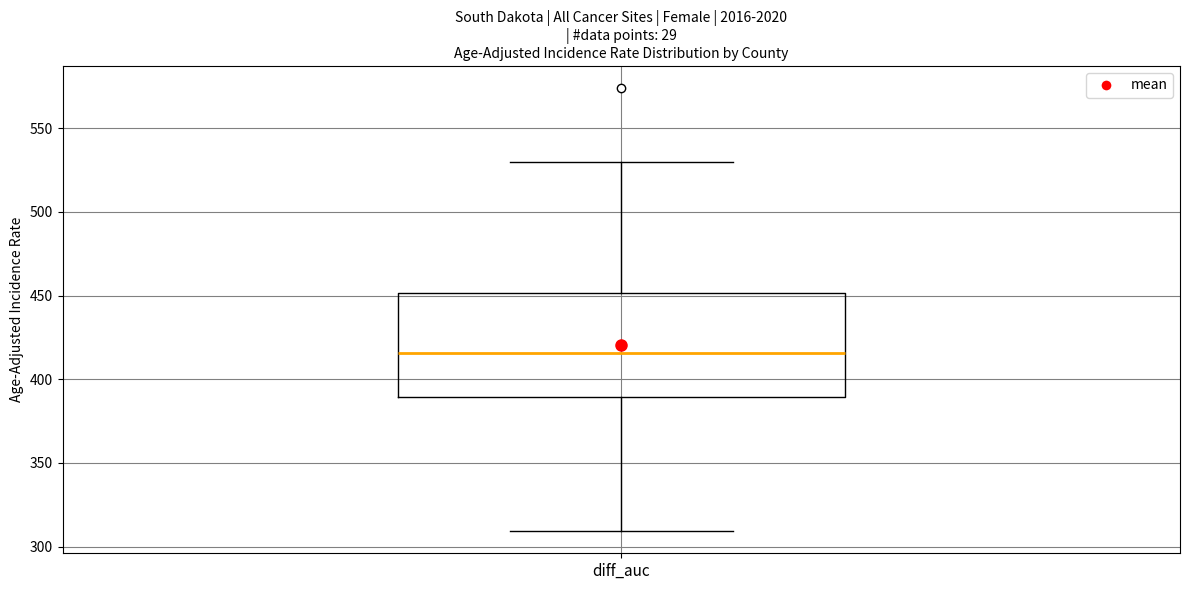

Read this box plot against the y-axis: the position of the median line, the range covered by the box, and the ends of both whiskers. The values are not printed on the chart, so give them approximately, as read against the axis.

median 415, box 390 to 450, whiskers 310 to 530